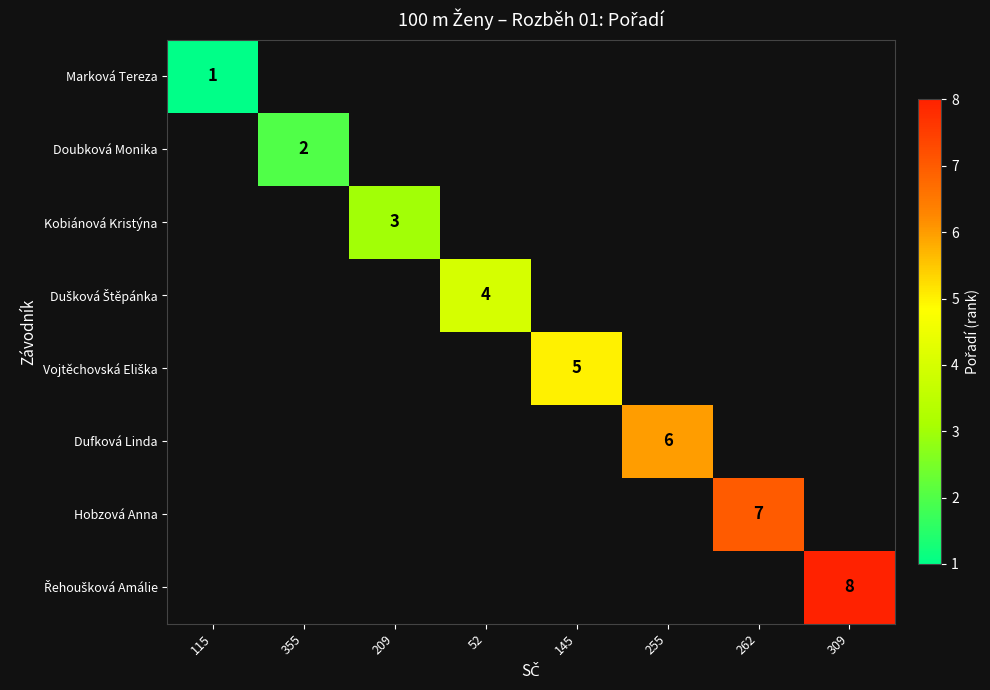

Rank the series by their maximum value, from lowest to highest.

Marková Tereza, Doubková Monika, Kobiánová Kristýna, Dušková Štěpánka, Vojtěchovská Eliška, Dufková Linda, Hobzová Anna, Řehoušková Amálie